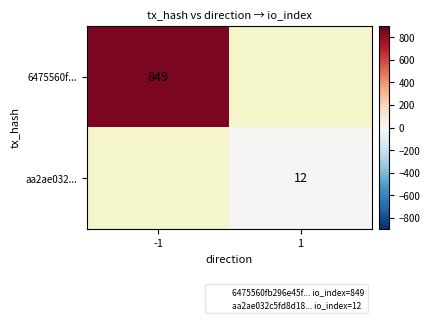

Rank the series at 1 from lowest to highest value.

6475560f..., aa2ae032...